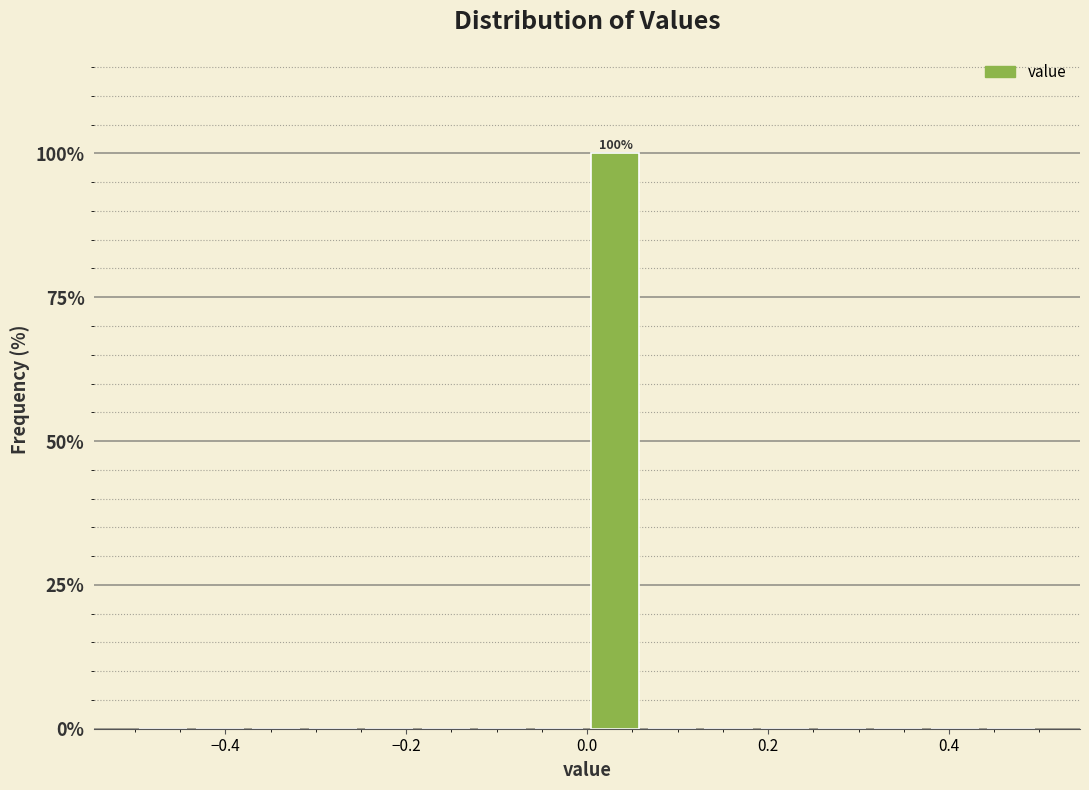

Read against the x-axis, roughly where is the centre of the tallest bar?

0.04